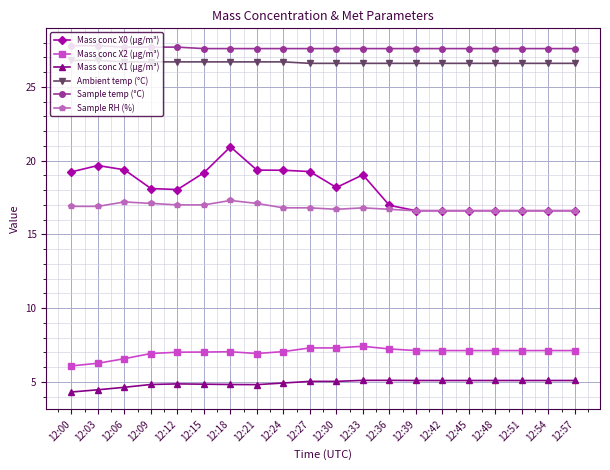

Which series has the largest range (max minus min)?

Mass conc X0 (μg/m³)